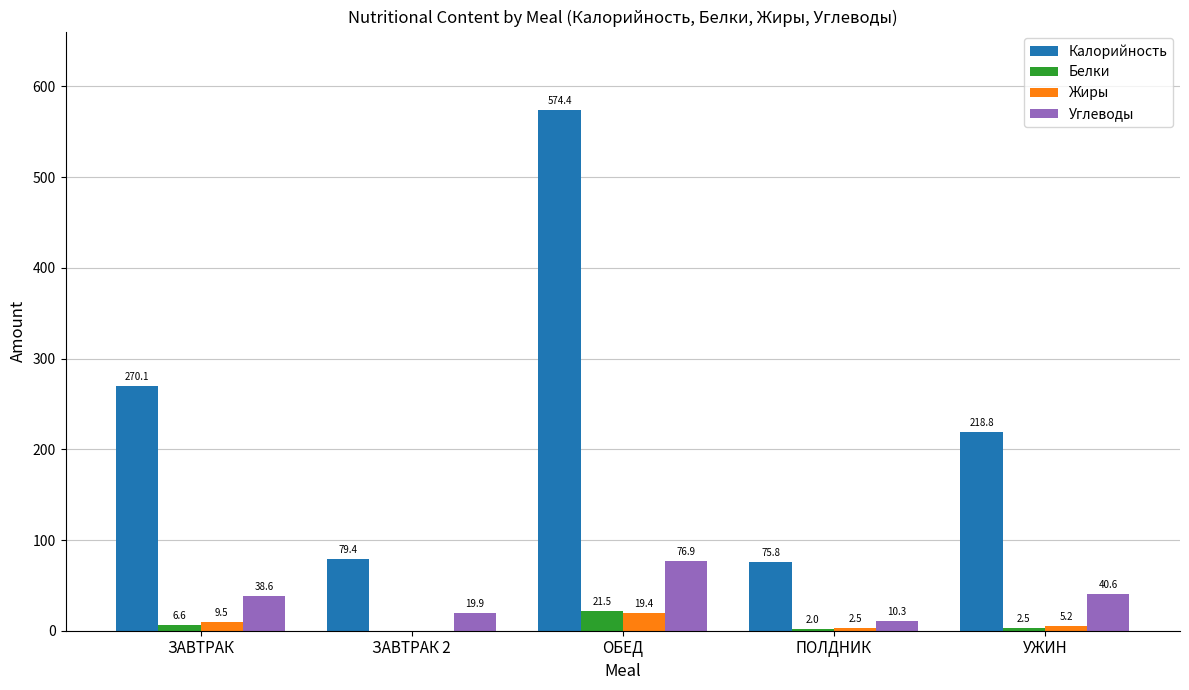

What is the maximum value shown in the chart?

574.4